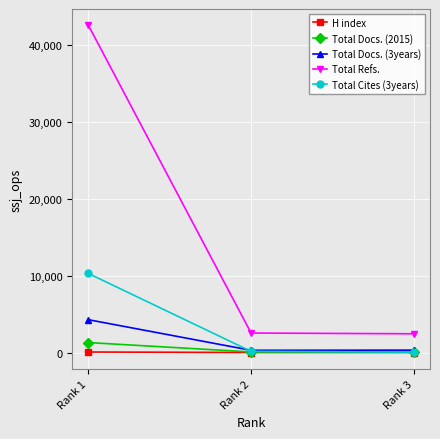

The Total Cites (3years) series shows 80 at Rank 3. True or false?

True